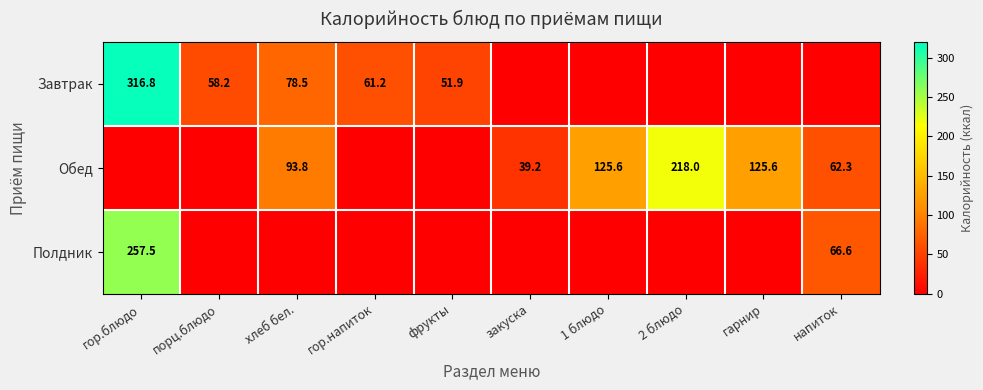

The value of Завтрак at гор.напиток is 36.6. True or false?

False